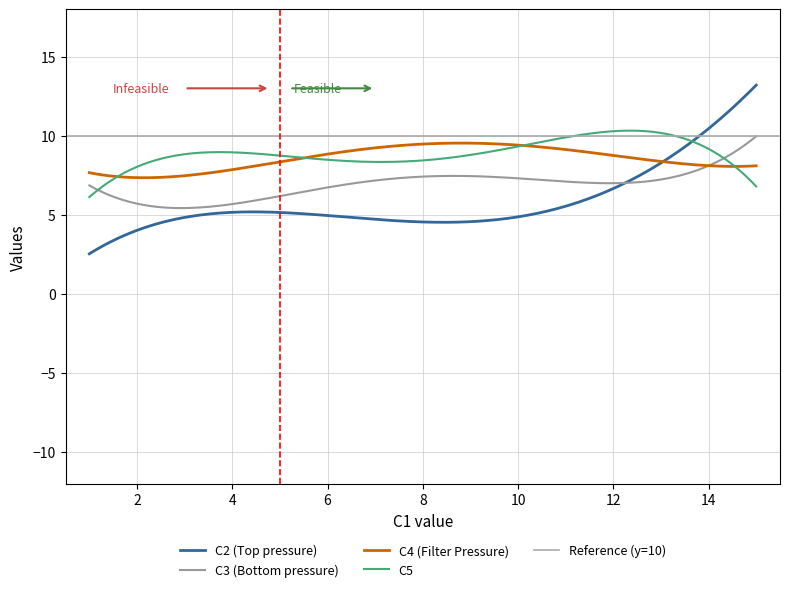

What is the minimum value for C5?

6.1